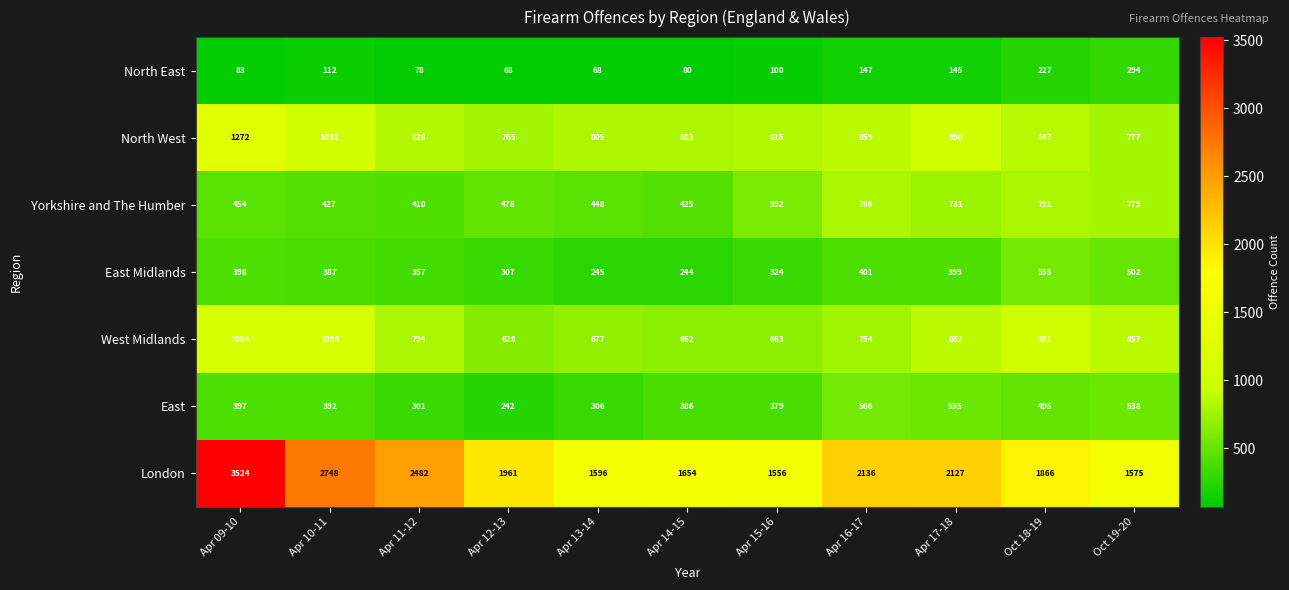

How many data points in East Midlands are less than 387?

5